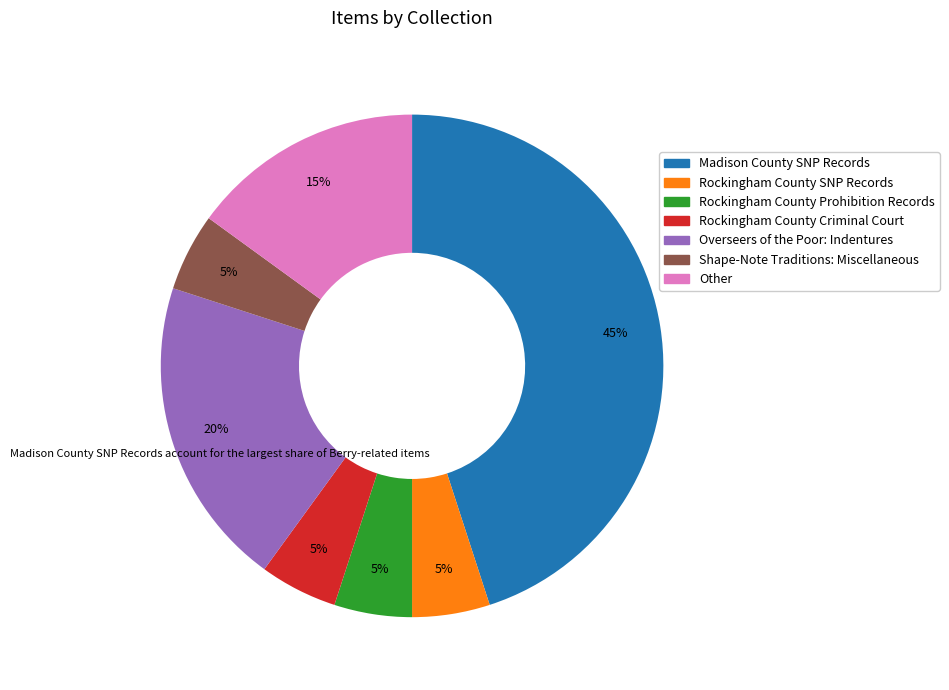

To the nearest percent, what is the difference between the largest and smallest slice percentages?

40%